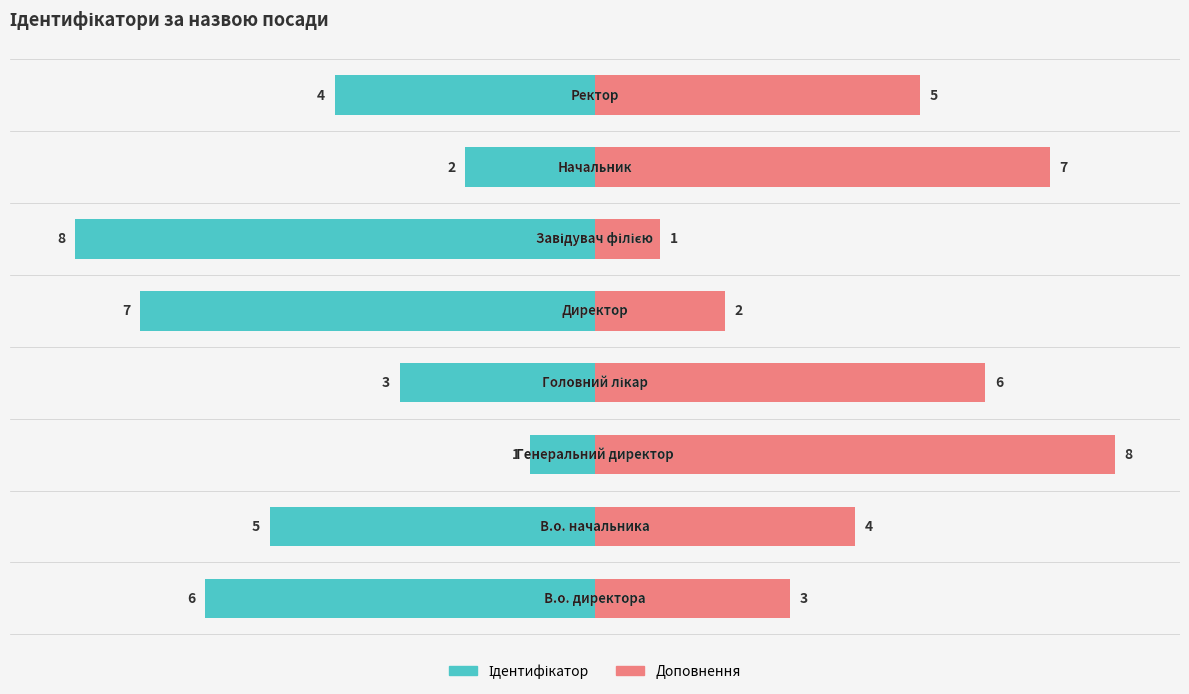

At which label is the value closest to 4?

Ректор